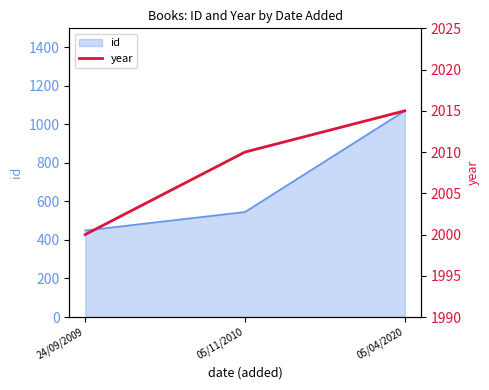

Count the values in the range 2000 to 2015.

3